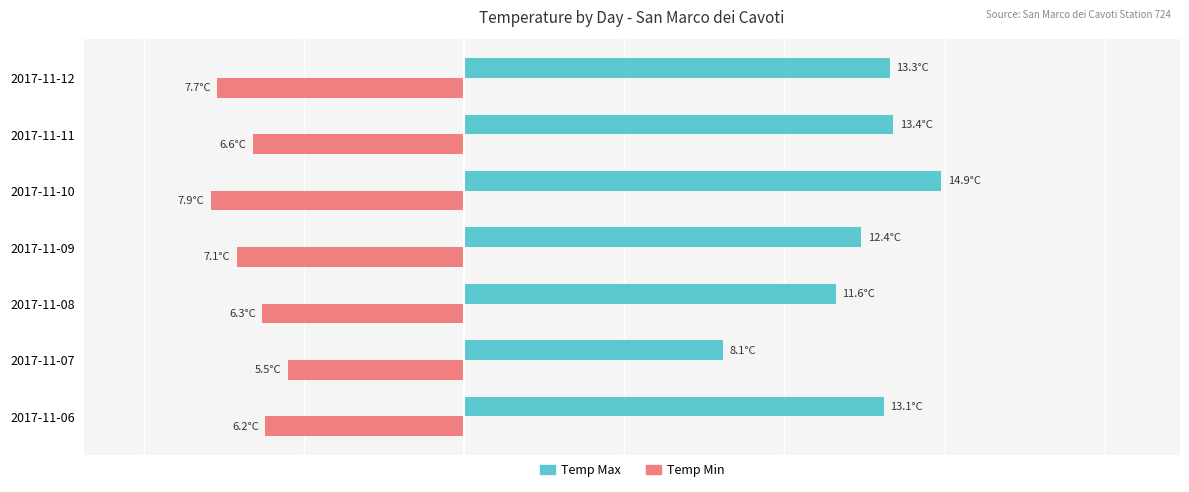

Rank the series by their average value, from lowest to highest.

Temp Min, Temp Max